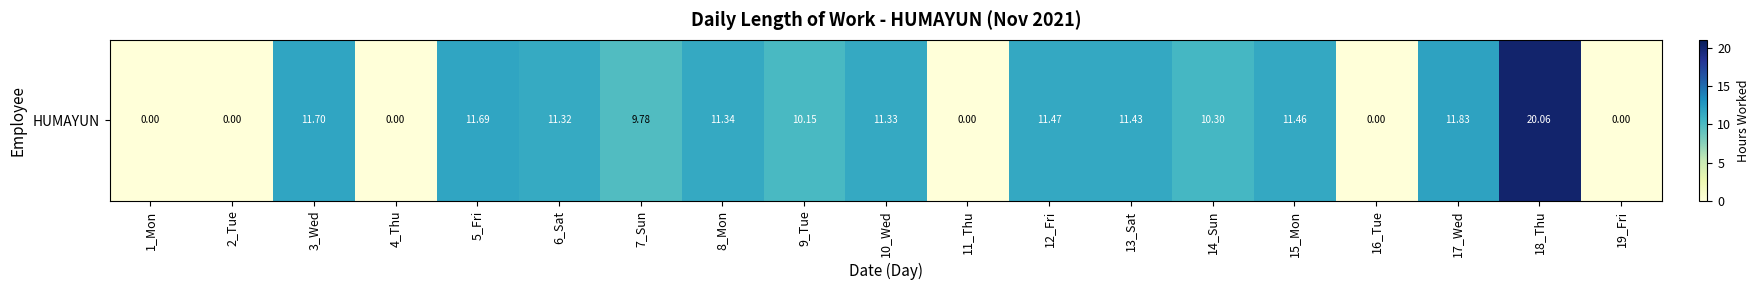

What is the sum of the values at 15_Mon and 6_Sat?

22.8